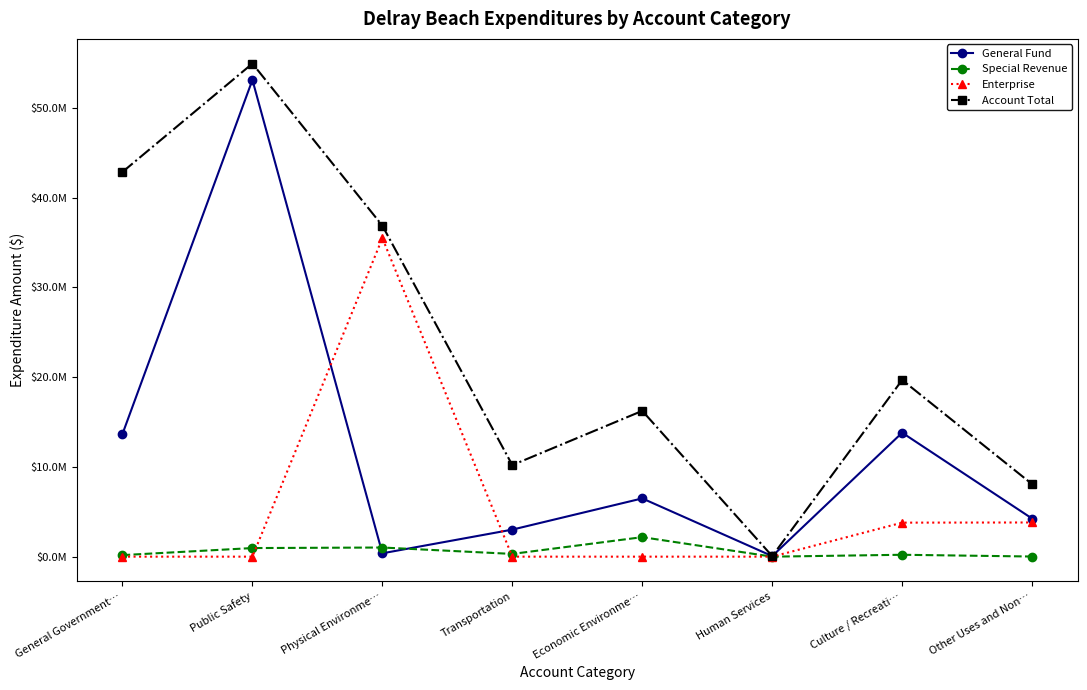

What are all the series names shown in the legend?

General Fund, Special Revenue, Enterprise, Account Total